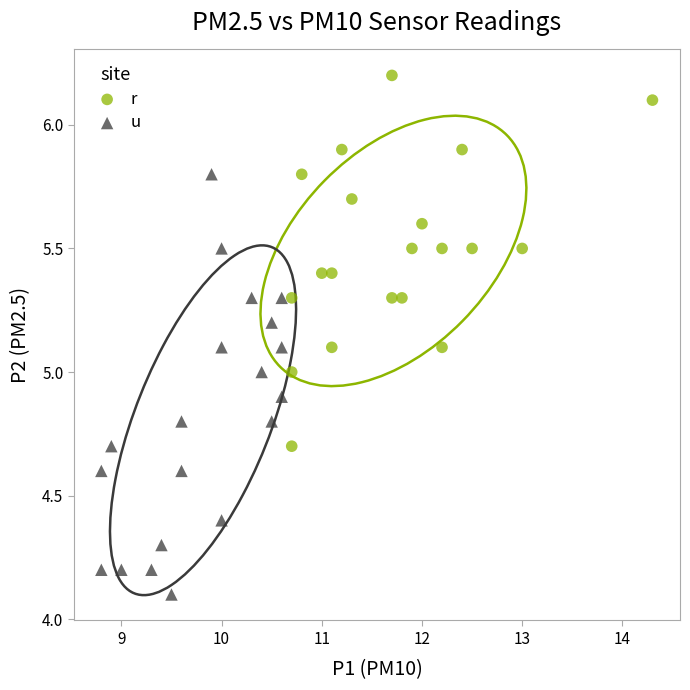

Which series has the largest Y range (max minus min)?

u